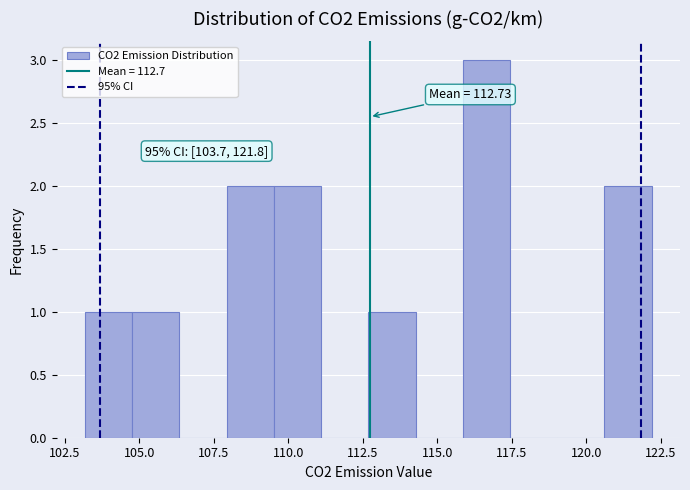

Around what value on the x-axis is the tallest bar? Give the approximate position of its centre, as read against the axis.

116.5